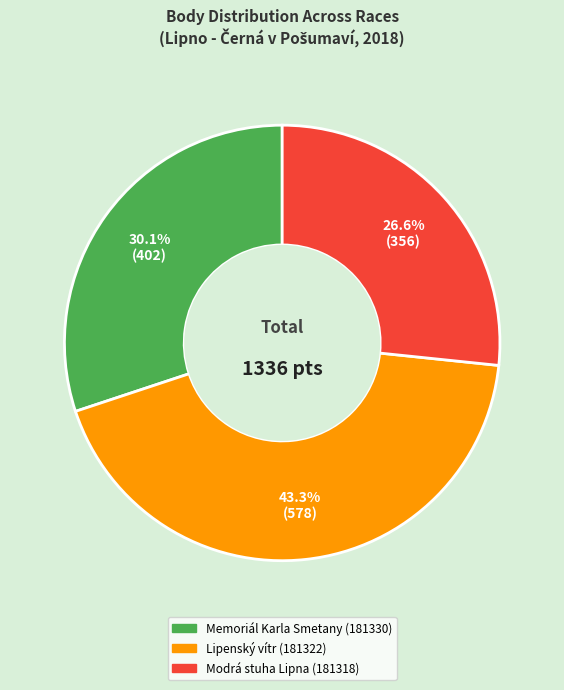

Does Modrá stuha Lipna (181318) represent more than half of the total?

No